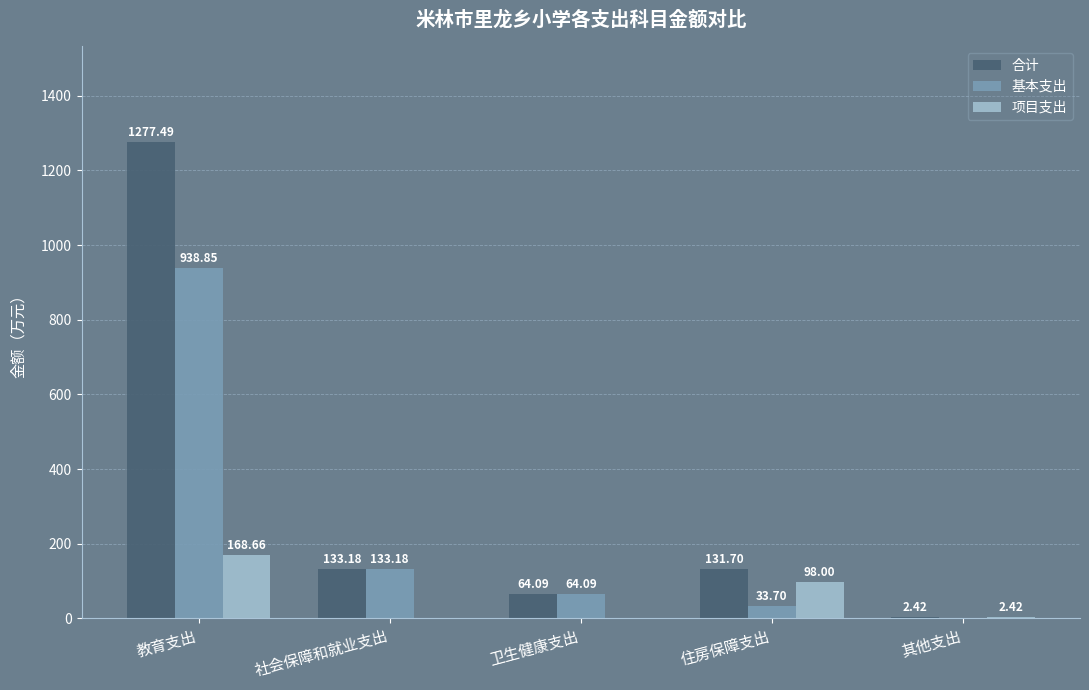

Which series has the largest total across all categories?

合计